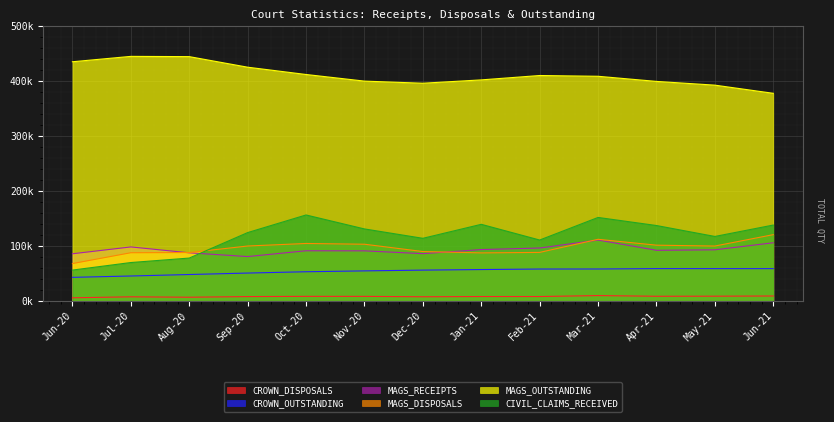

The CROWN_DISPOSALS series shows 7423 at Dec-20. True or false?

True